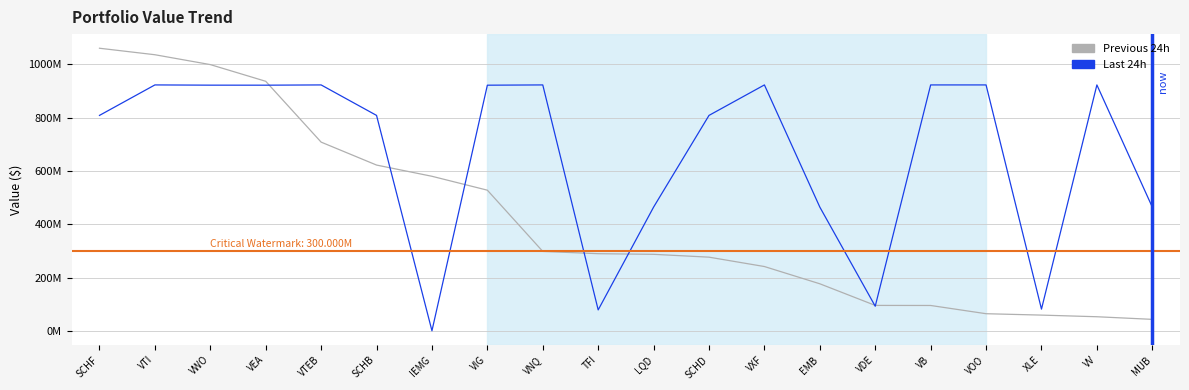

Rank the series by their maximum value, from lowest to highest.

Last 24h, Previous 24h